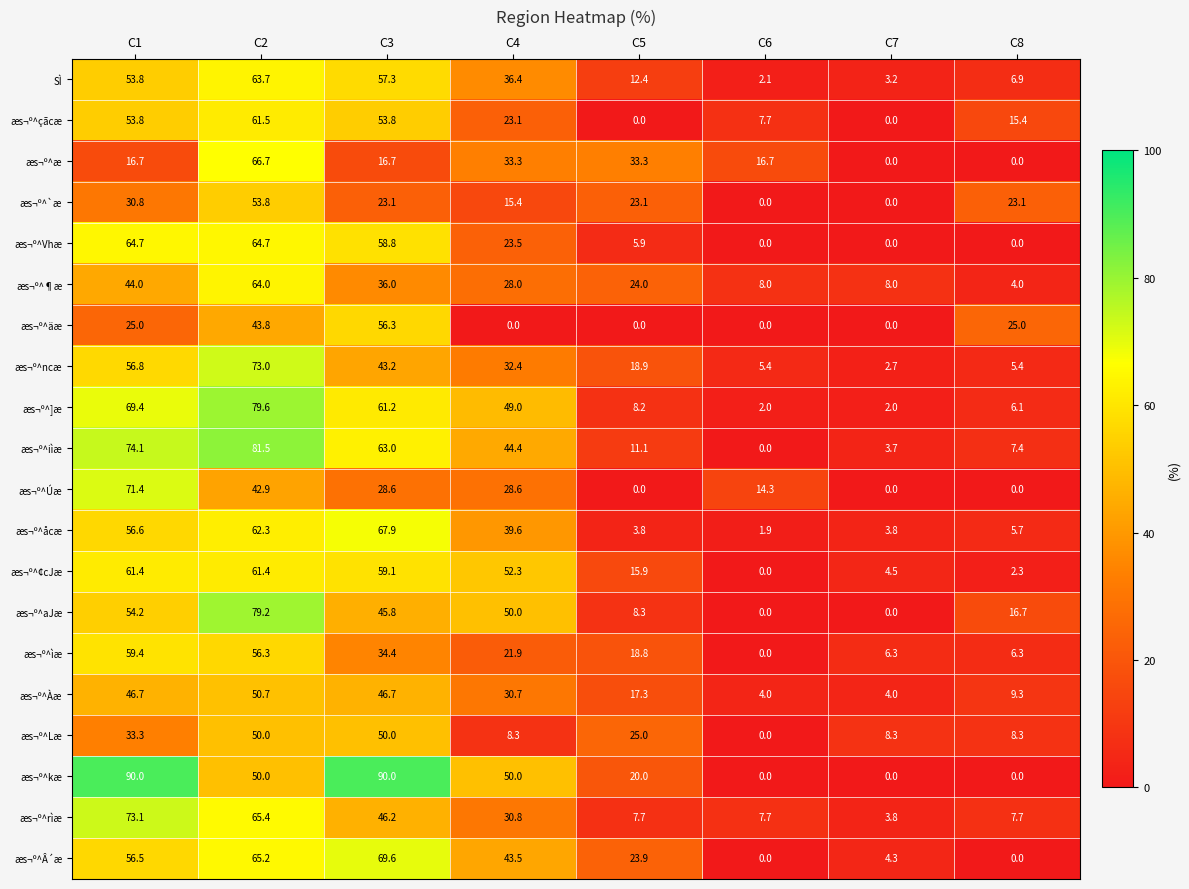

Is it true that æs¬º^çãcæ equals 7.7 at C6?

True